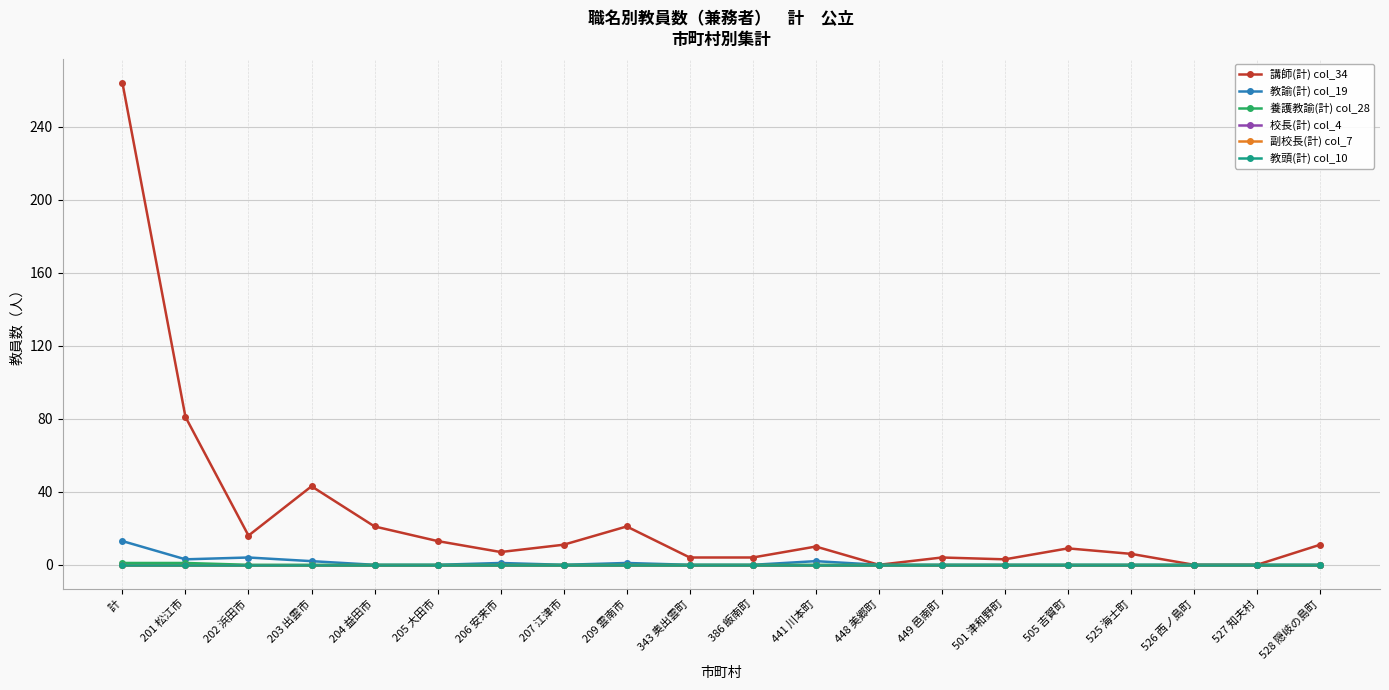

What is the maximum value shown in the chart?

264